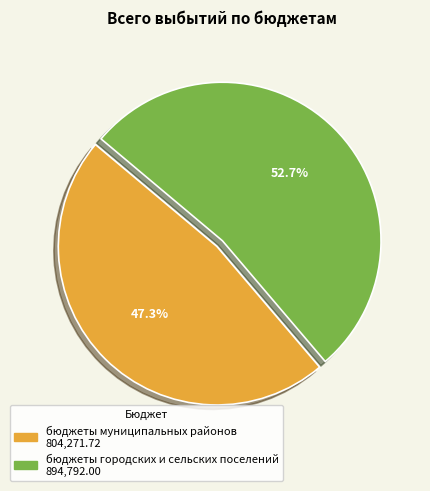

What percentage is the бюджеты муниципальных районов slice, to the nearest percent?

47%